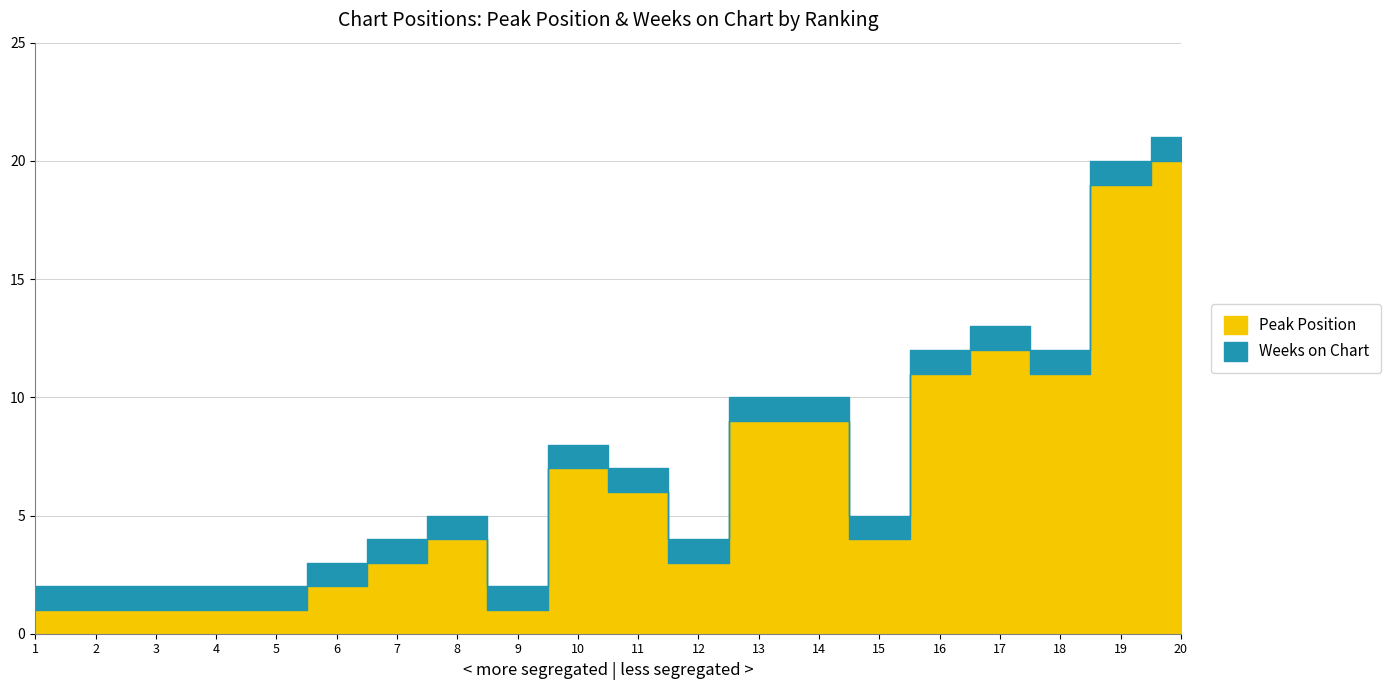

Rank the series by their average value, from highest to lowest.

Peak Position, Weeks on Chart